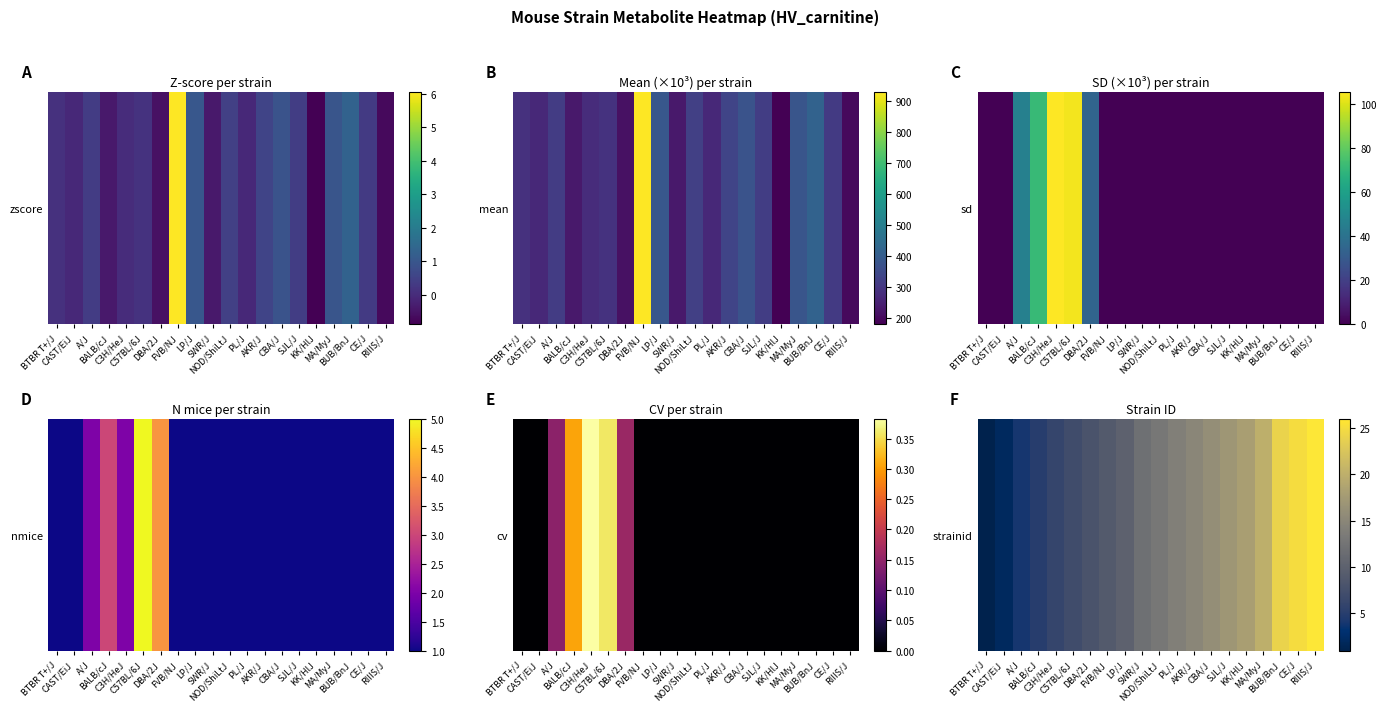

Where does the data first go above 13?

PL/J